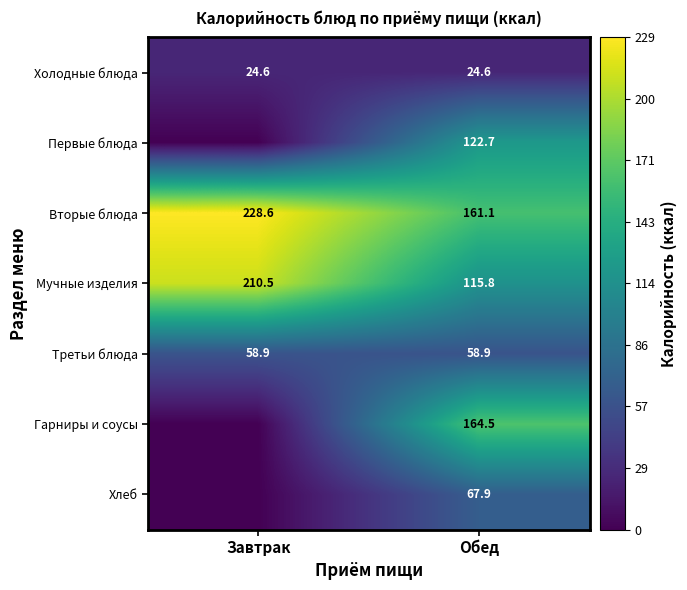

Rank the series at Обед from highest to lowest value.

Гарниры и соусы, Вторые блюда, Первые блюда, Мучные изделия, Хлеб, Третьи блюда, Холодные блюда